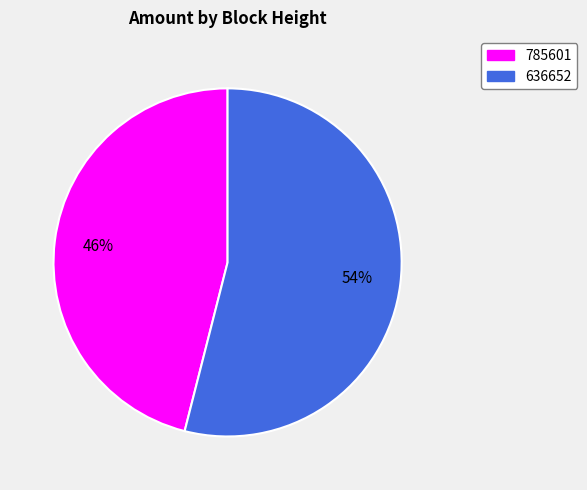

To the nearest percent, what portion does 785601 represent?

46%